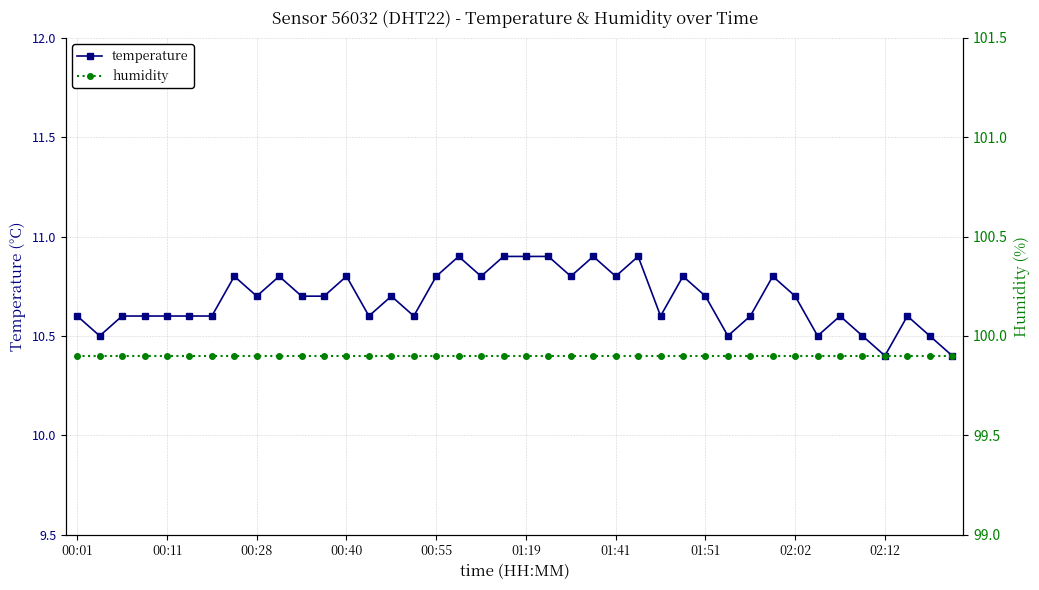

True or false: temperature has more than 2 interior local peaks.

True